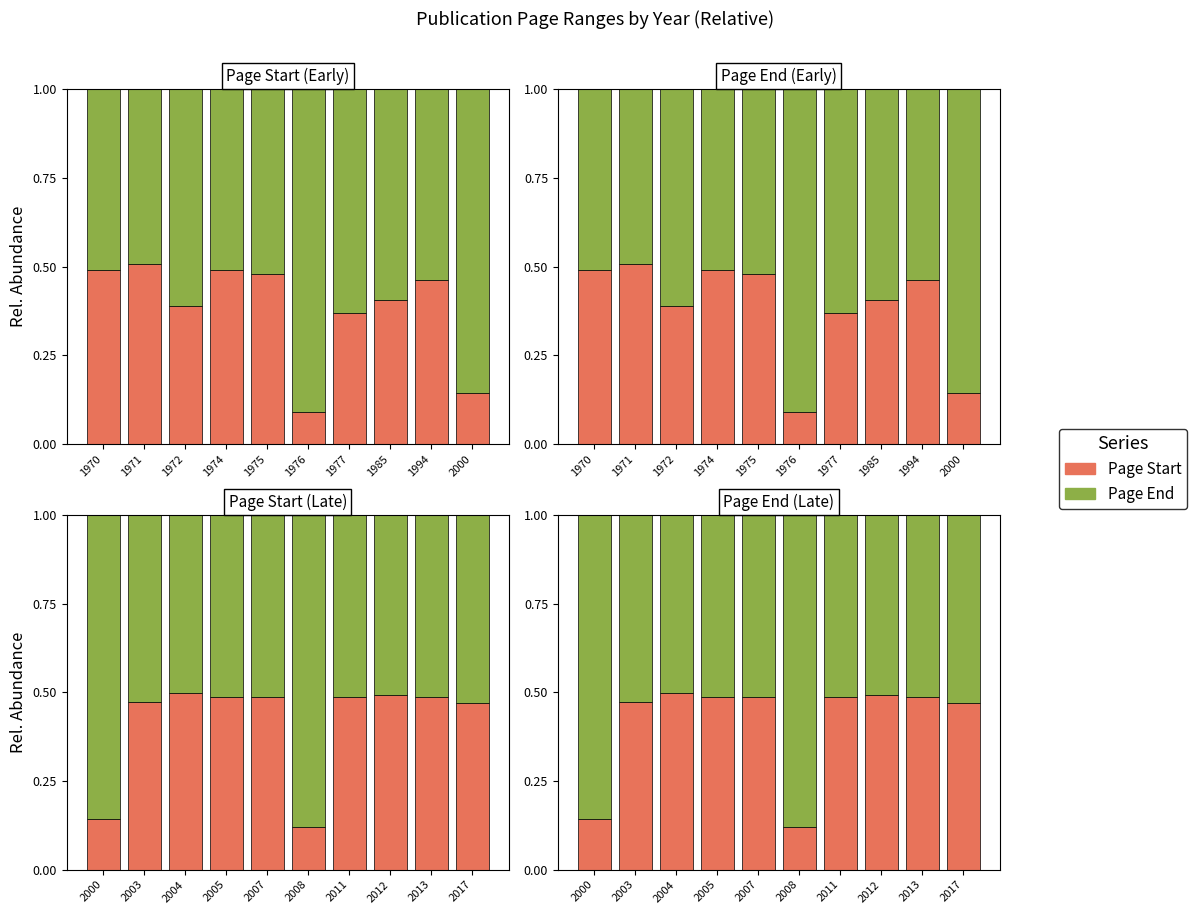

Does the chart contain any negative values?

No